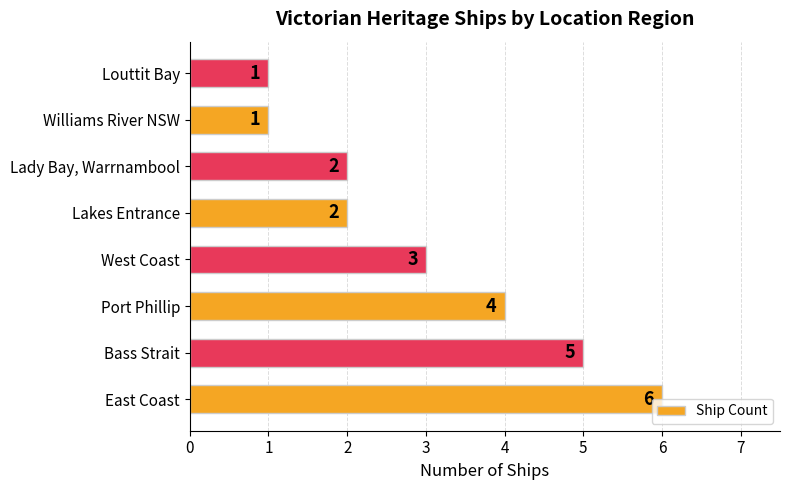

At which label is the value closest to 3?

West Coast